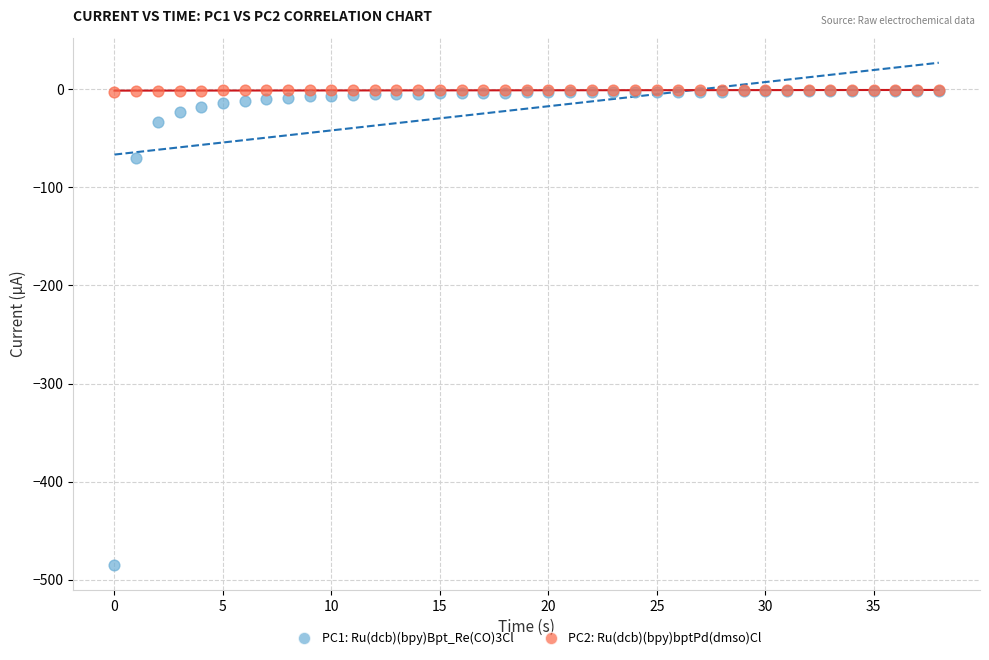

Across all series, what Y value is closest to -242?

-69.9